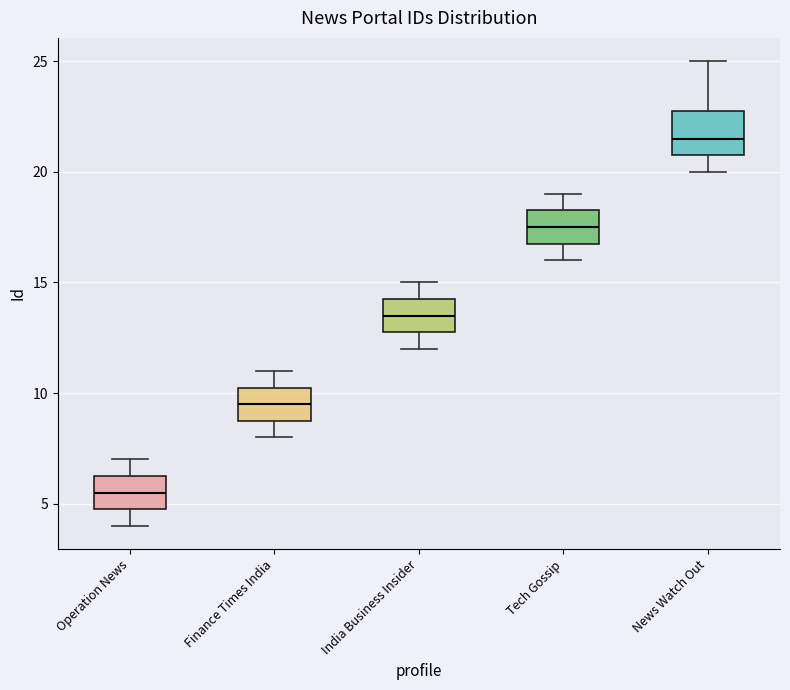

Reading left to right, read every box against the y-axis: the position of its median line, the range the box covers, and the ends of its whiskers. The values are not printed on the chart, so give them approximately, as read against the axis.

Operation News: median 5.5, box 5.0 to 6.5, whiskers 4.0 to 7.0
Finance Times India: median 9.5, box 9.0 to 10.5, whiskers 8.0 to 11.0
India Business Insider: median 13.5, box 13.0 to 14.5, whiskers 12.0 to 15.0
Tech Gossip: median 17.5, box 17.0 to 18.5, whiskers 16.0 to 19.0
News Watch Out: median 21.5, box 21.0 to 23.0, whiskers 20.0 to 25.0